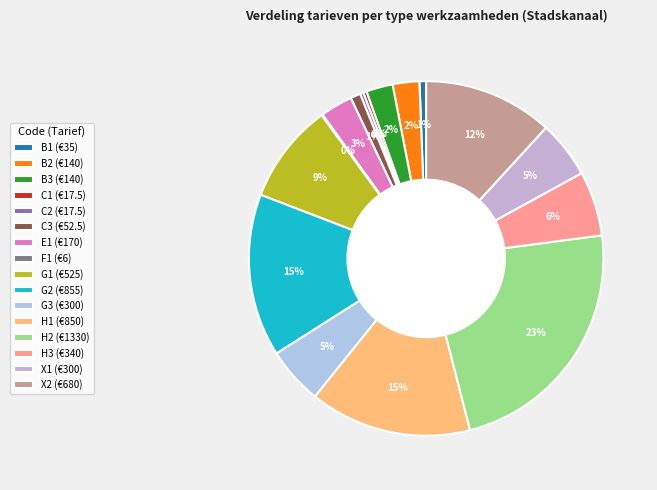

Count the number of slices in the pie.

16